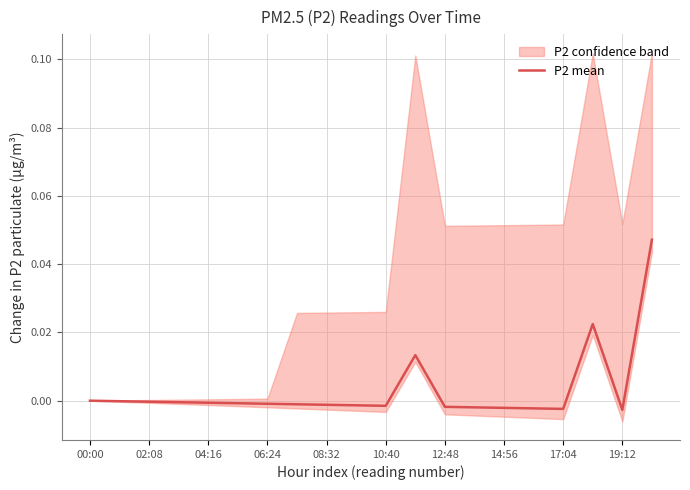

How many interior local peaks (higher than both neighbors) does the data have?

2